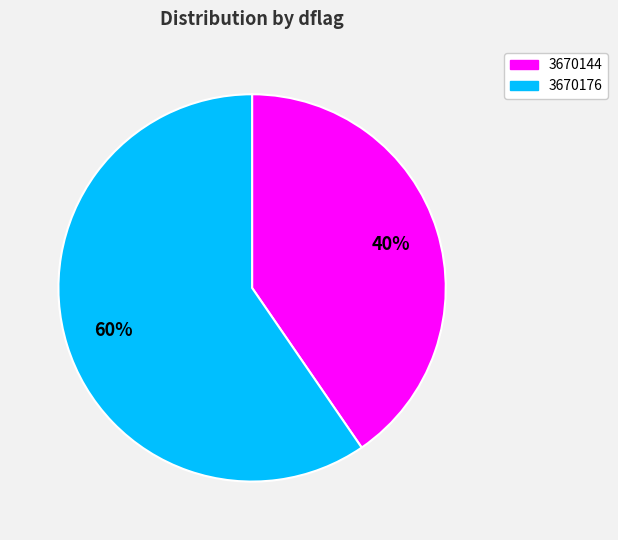

Does 3670176 account for over 50% of the chart?

Yes